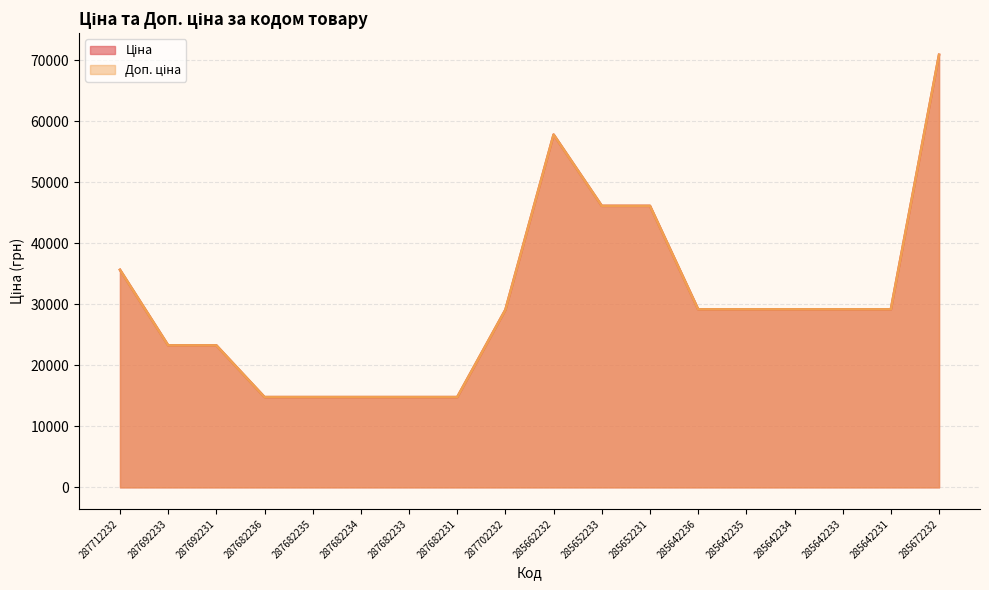

True or false: Ціна has a value of 14800.8 at 287682234.

True